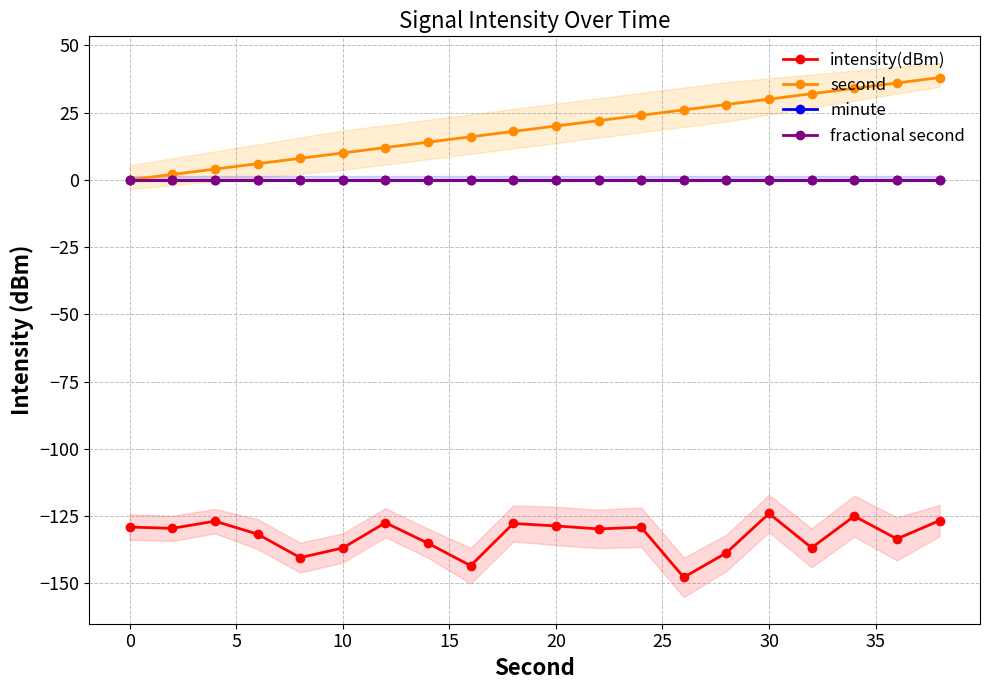

True or false: minute and second intersect in this chart.

False